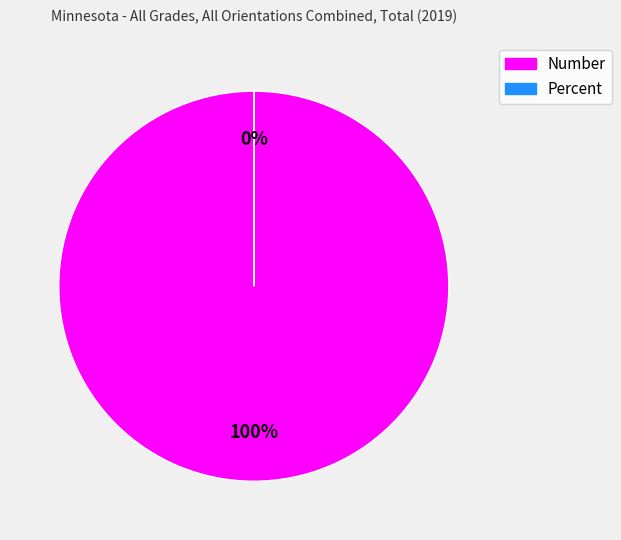

What percentage is the Number slice, to the nearest percent?

100%